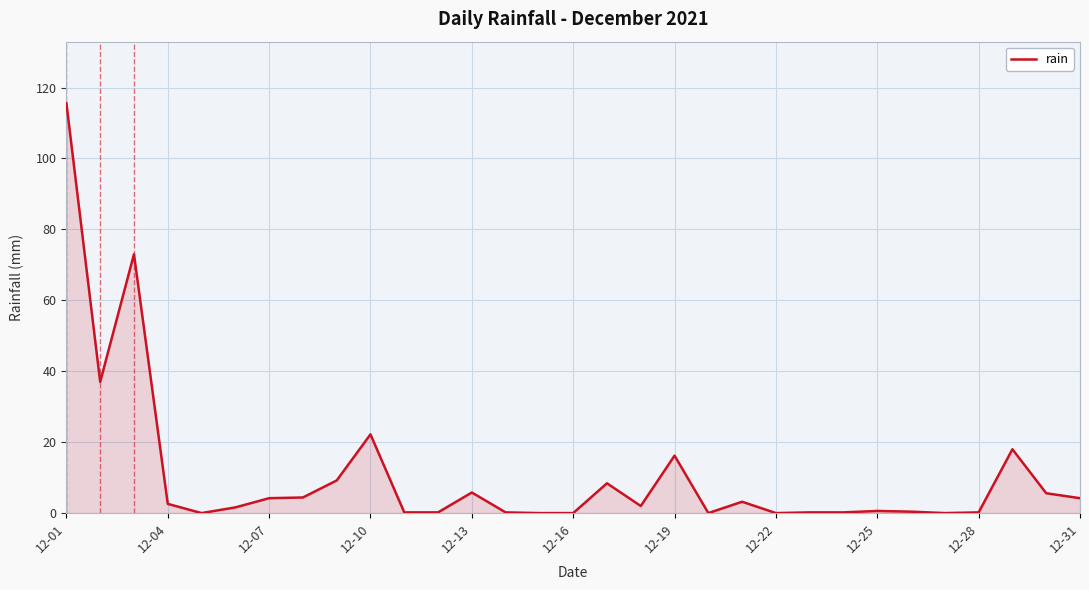

What is the greatest value displayed?

115.6